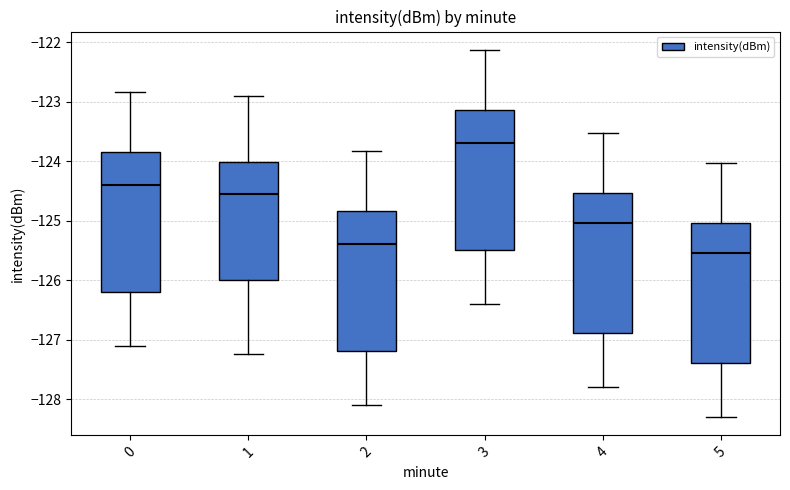

Reading left to right, transcribe this box plot: for each box, give where its median line is, the range the box spans, and where its two whiskers end, as read against the y-axis. The values are not printed on the chart, so give them approximately, as read against the axis.

0: median -124.4, box -126.2 to -123.8, whiskers -127.1 to -122.8
1: median -124.6, box -126.0 to -124.0, whiskers -127.2 to -122.9
2: median -125.4, box -127.2 to -124.8, whiskers -128.1 to -123.8
3: median -123.7, box -125.5 to -123.1, whiskers -126.4 to -122.1
4: median -125.0, box -126.9 to -124.5, whiskers -127.8 to -123.5
5: median -125.5, box -127.4 to -125.0, whiskers -128.3 to -124.0